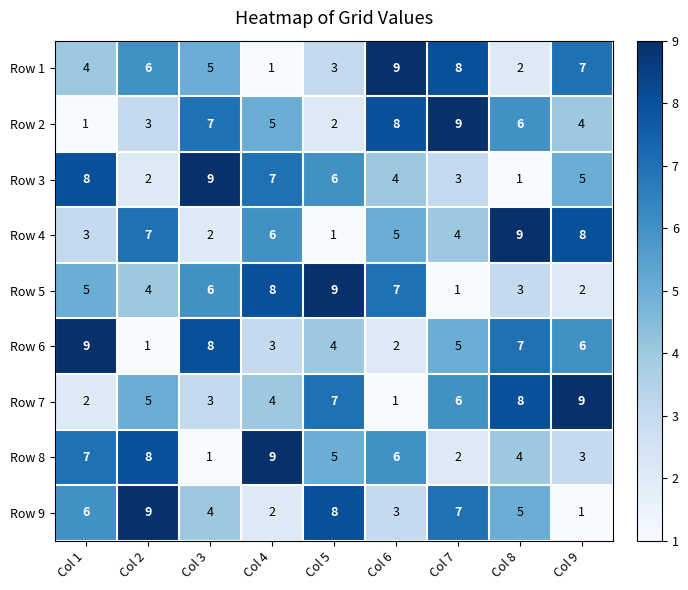

At Col 9, list the series in order from largest to smallest.

Row 7, Row 4, Row 1, Row 6, Row 3, Row 2, Row 8, Row 5, Row 9